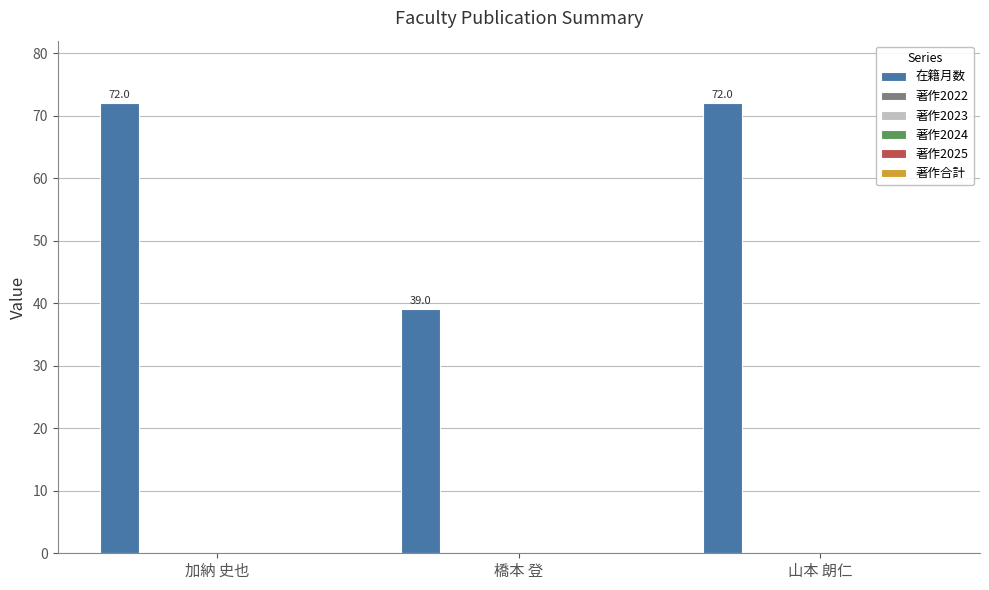

How many values are between 39 and 72?

3